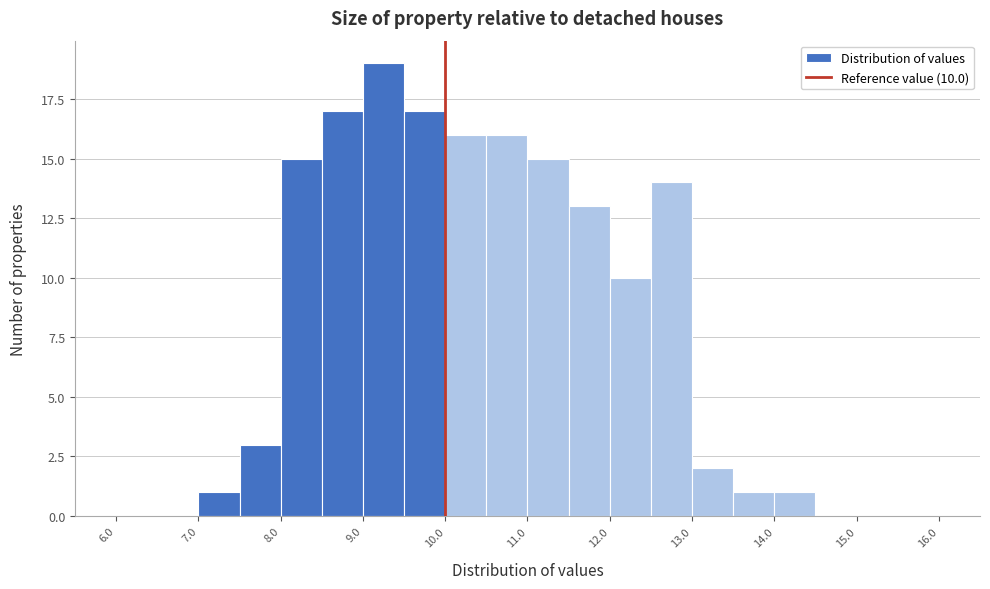

Which range on the x-axis has the tallest bar?

9.0 to 9.5